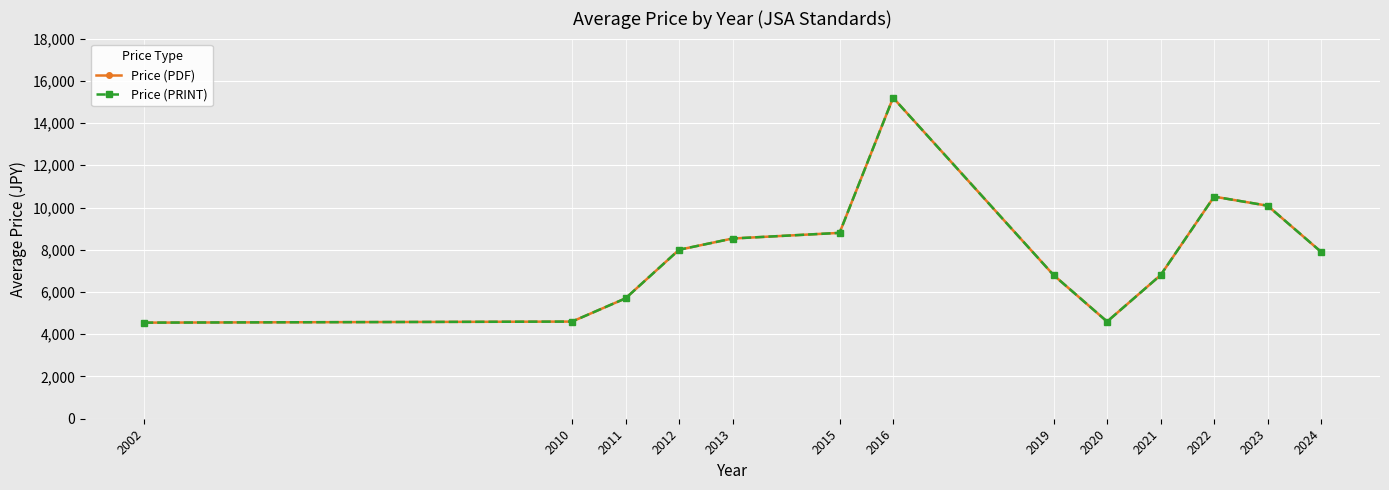

Is this an area chart (filled region under the line)?

No